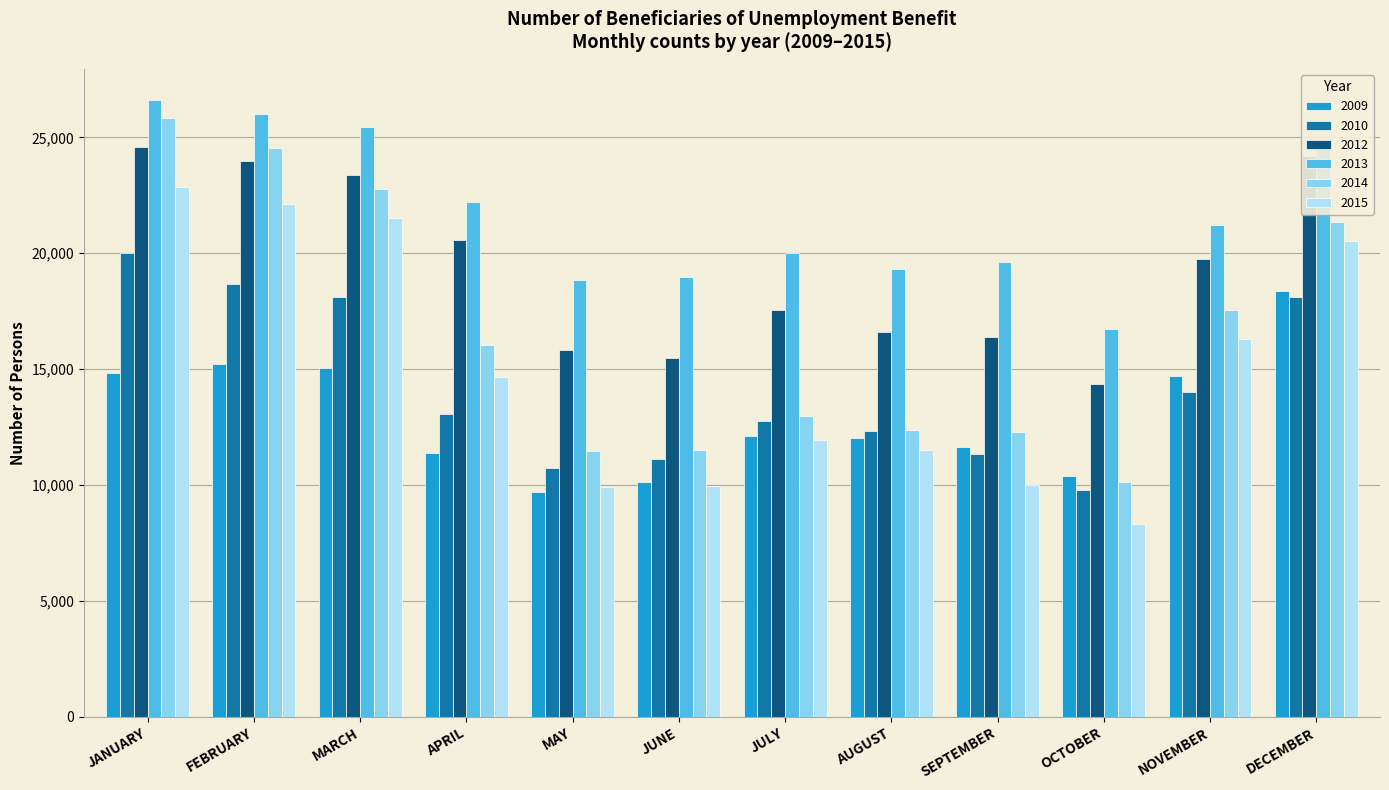

Which series has the largest total across all categories?

2013